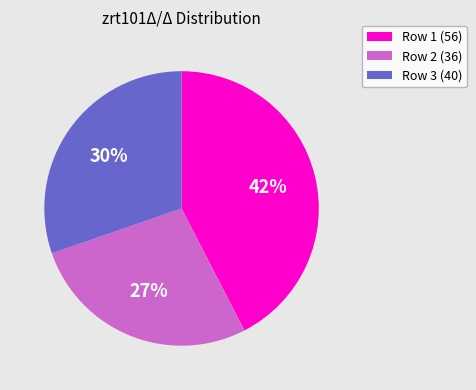

Rank the categories by value from highest to lowest.

Row 1 (56), Row 3 (40), Row 2 (36)